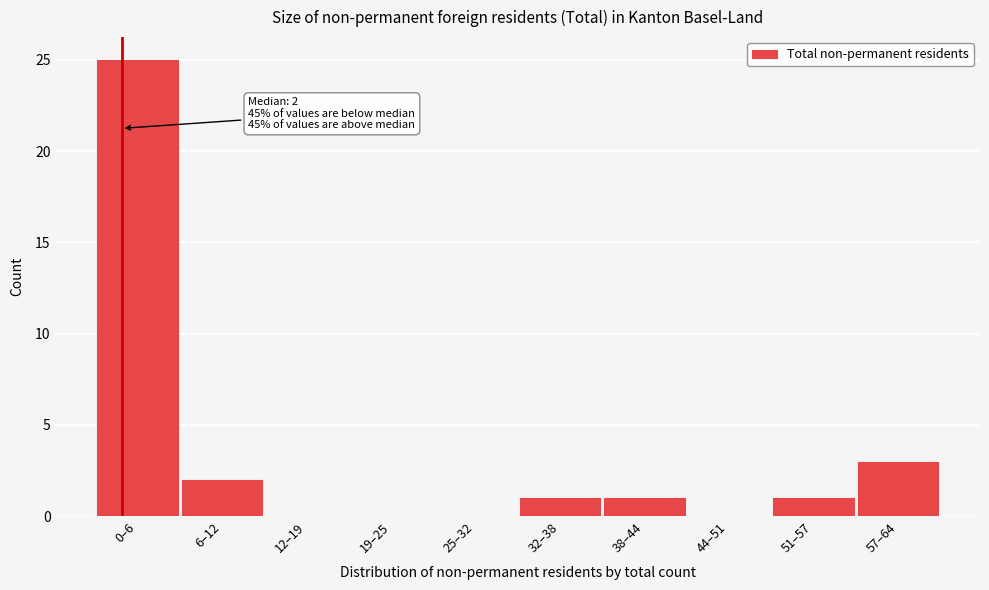

What is the maximum value shown in the chart?

25